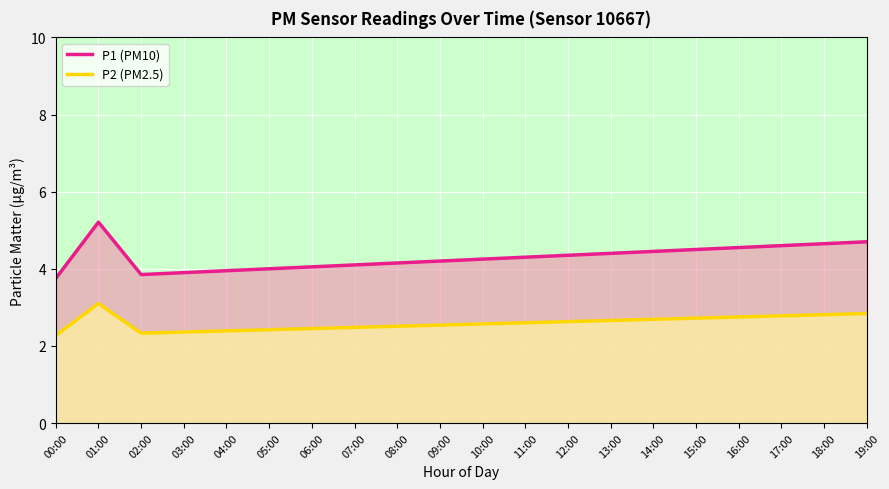

At how many categories does at least one series exceed 2?

20